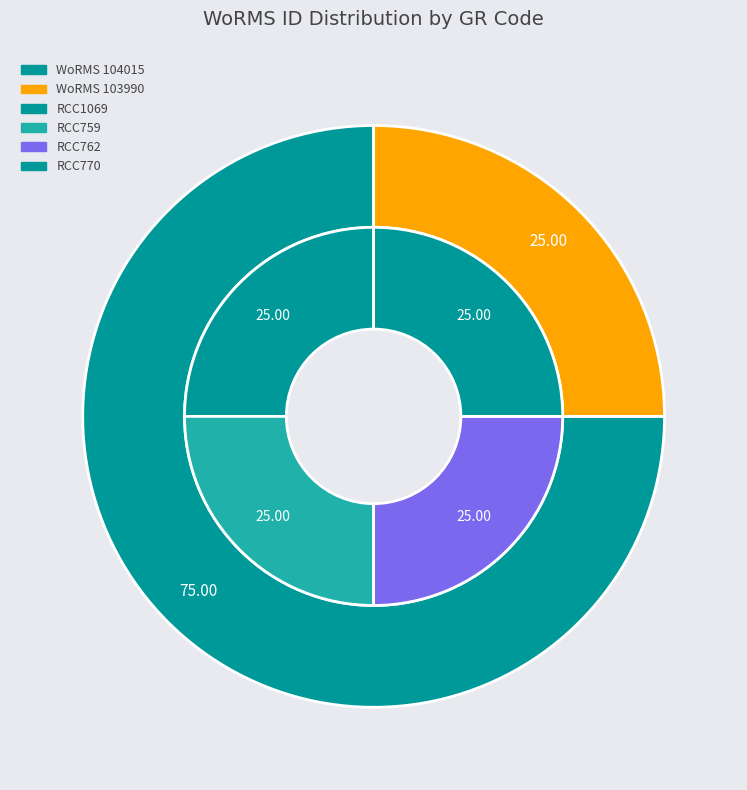

Which has a higher value, RCC770 or RCC759?

RCC770